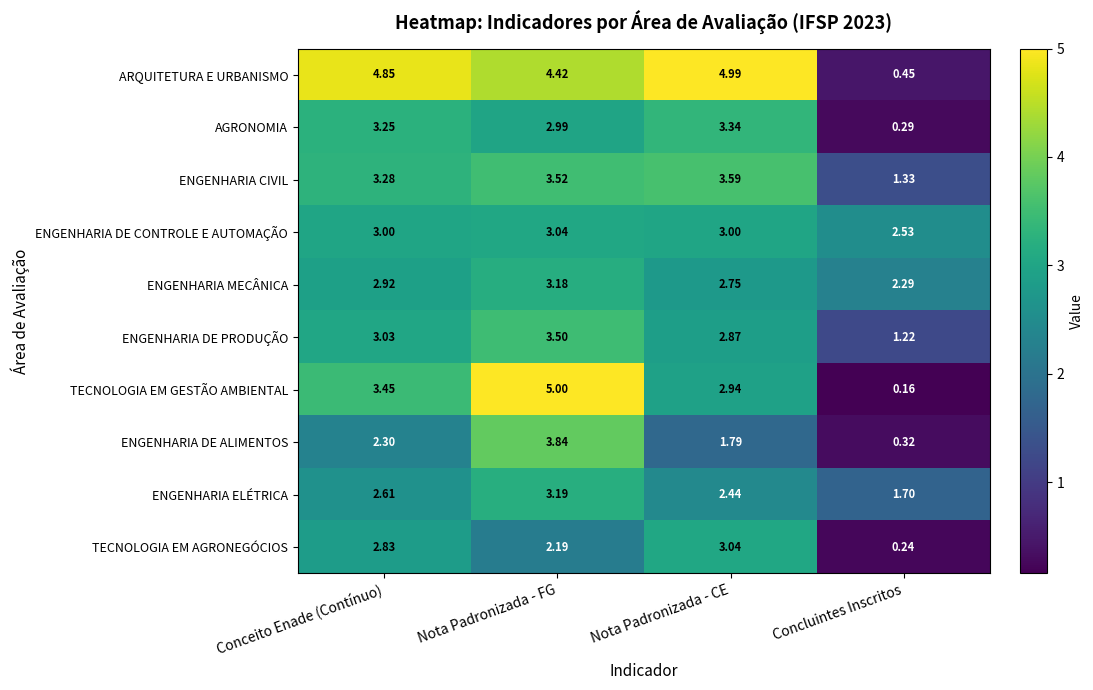

Which label corresponds to the smallest value in the chart?

Concluintes Inscritos